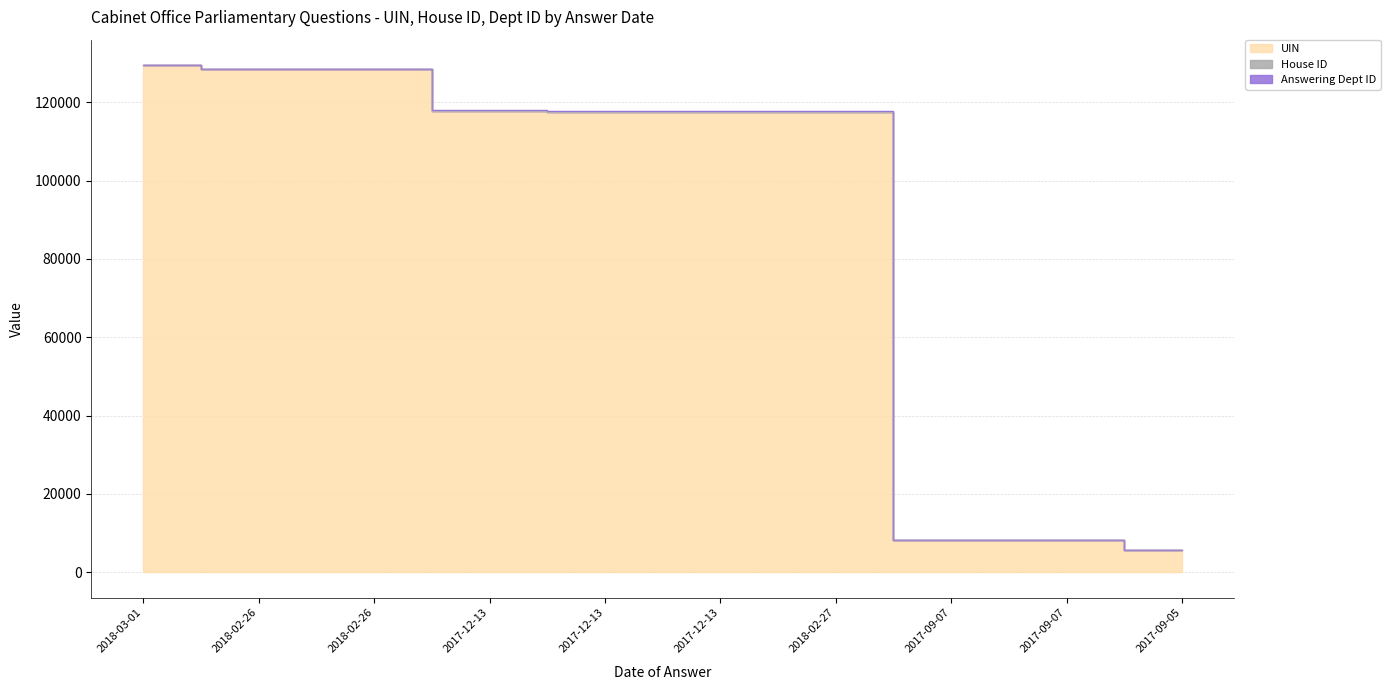

Rank the categories by Answering Dept ID value from highest to lowest.

2018-03-01, 2018-02-26, 2018-02-26, 2017-12-13, 2017-12-13, 2017-12-13, 2018-02-27, 2017-09-07, 2017-09-07, 2017-09-05